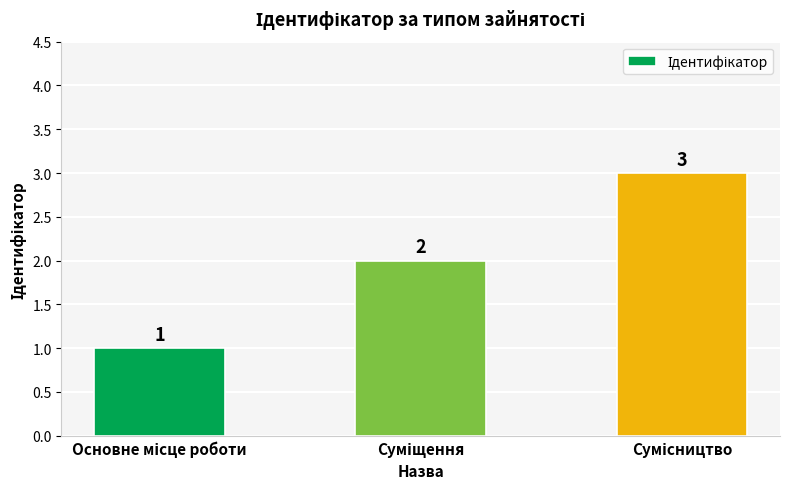

What is the greatest value displayed?

3